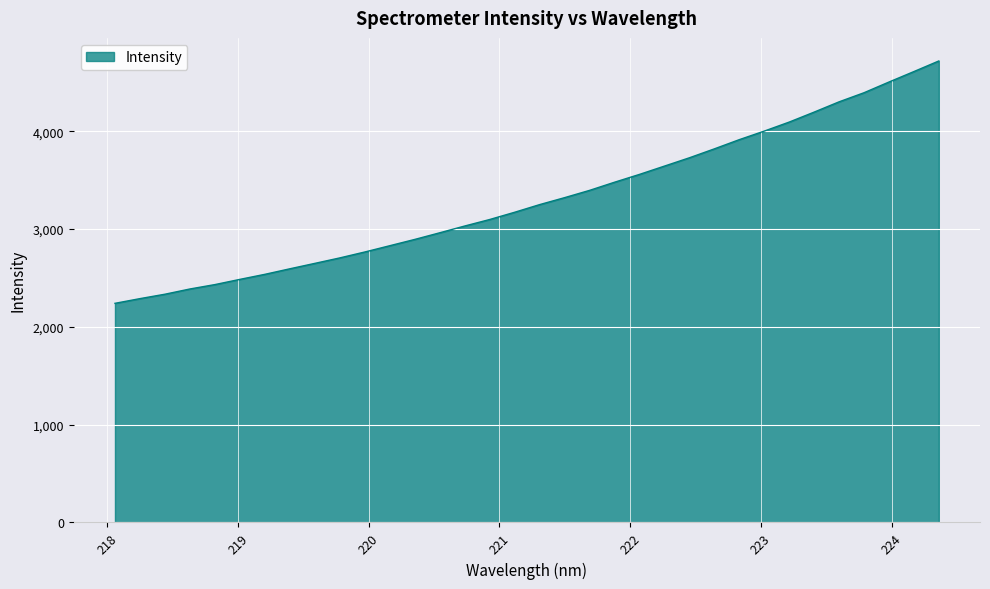

What is the minimum value shown in the chart?

2240.2